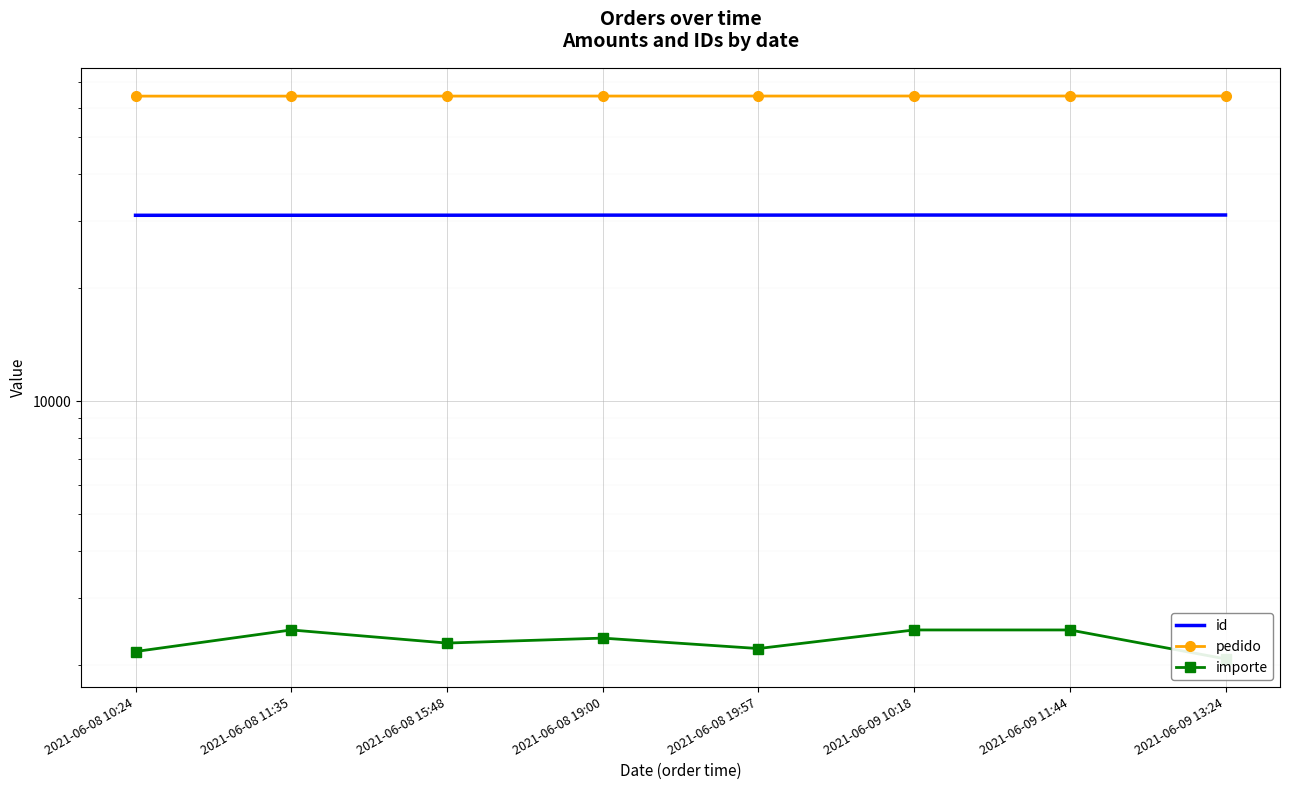

Is the value of importe at 2021-06-08 10:24 greater than the value of pedido at 2021-06-09 10:18?

No